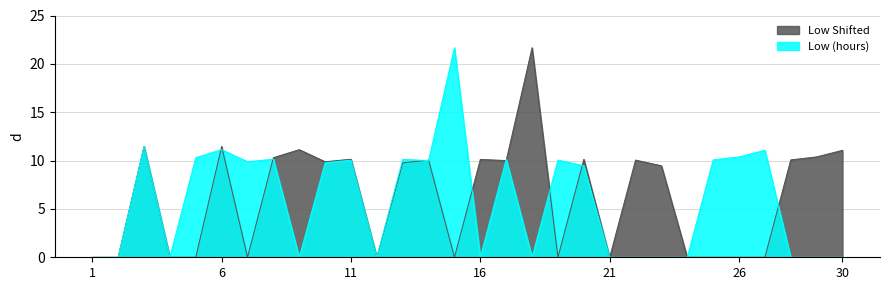

Rank the categories by value from lowest to highest.

1, 2, 4, 9, 12, 16, 18, 21, 22, 23, 24, 28, 29, 30, 20, 10, 7, 14, 11, 19, 25, 13, 17, 8, 5, 26, 27, 6, 3, 15